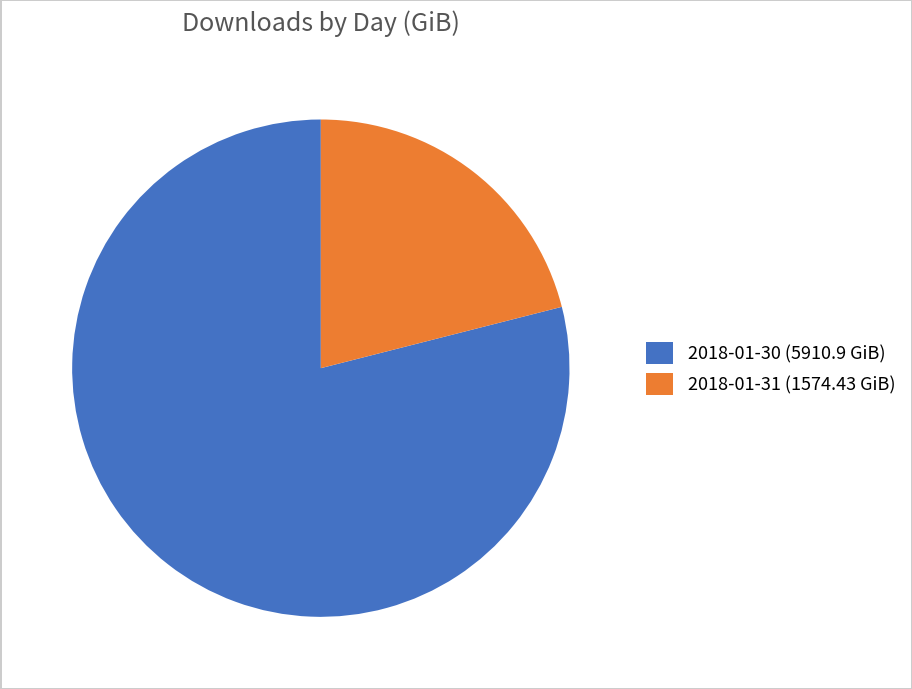

Is the sum of 2018-01-30 and 2018-01-31 greater than half?

Yes